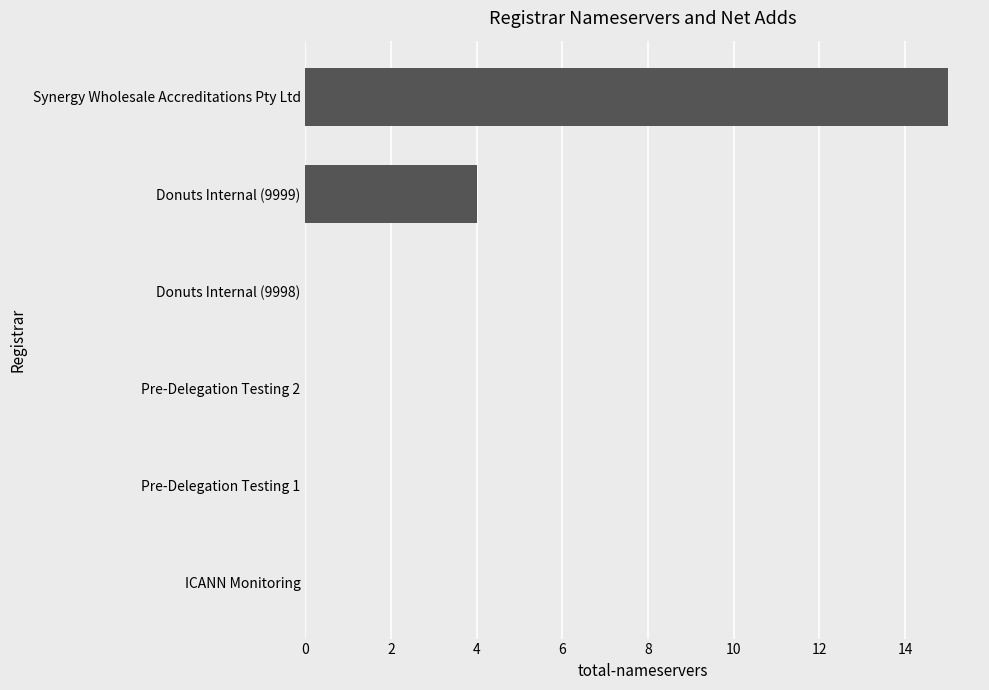

What is the sum of all values?

19